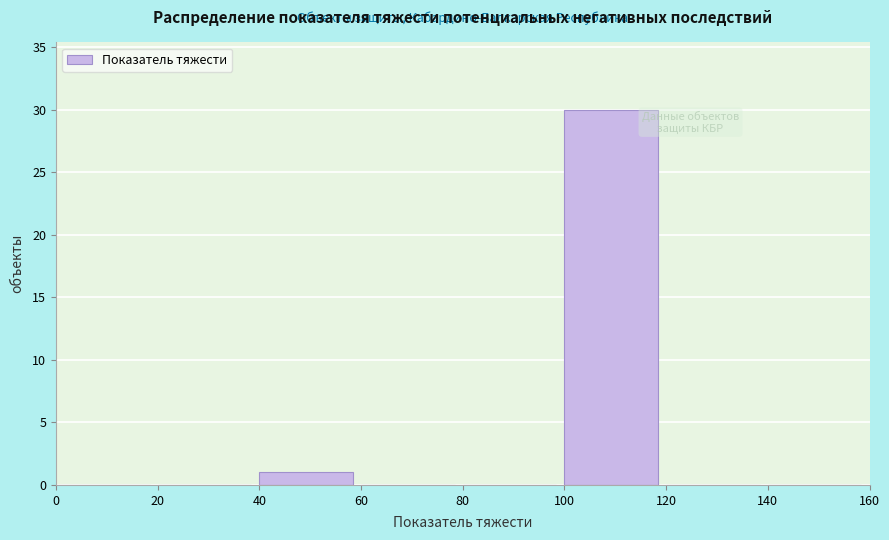

How tall is the bar that spans 100 to 120 on the x-axis? The values are not printed on the chart, so give them approximately, as read against the axis.

30